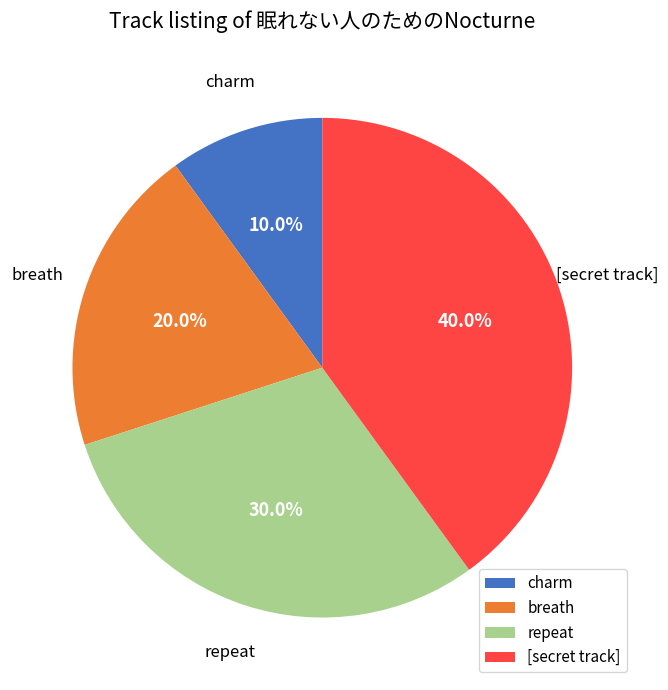

Rank the categories by value from highest to lowest.

[secret track], repeat, breath, charm